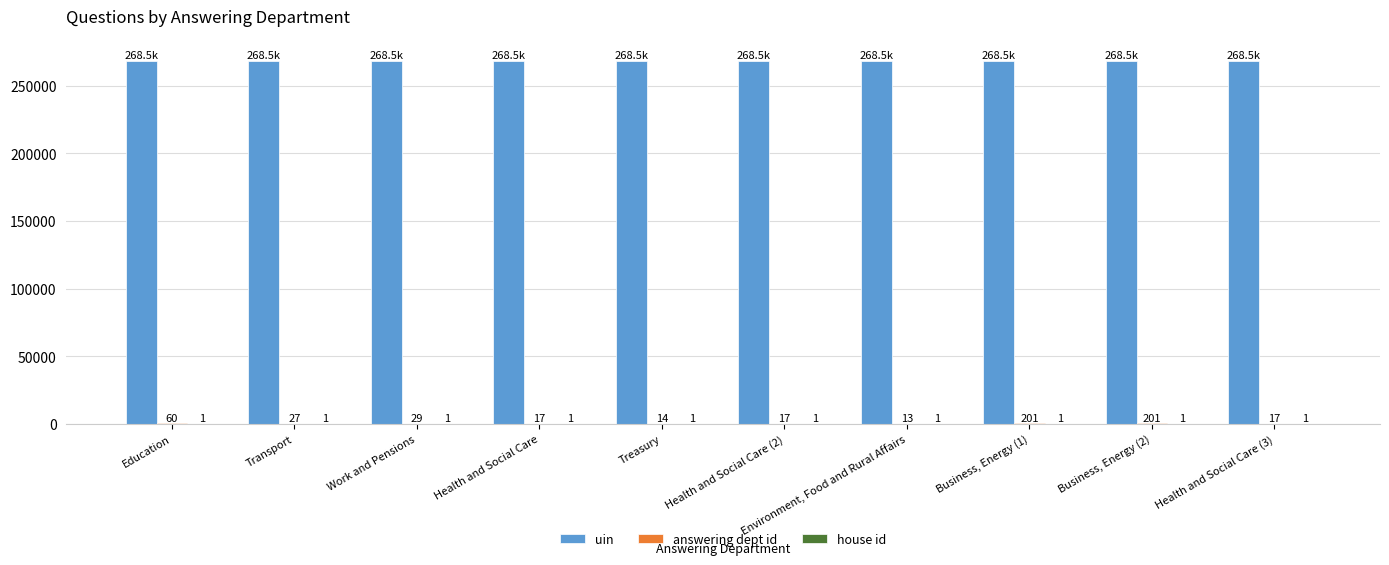

Is it true that uin equals 397390 at Health and Social Care?

False